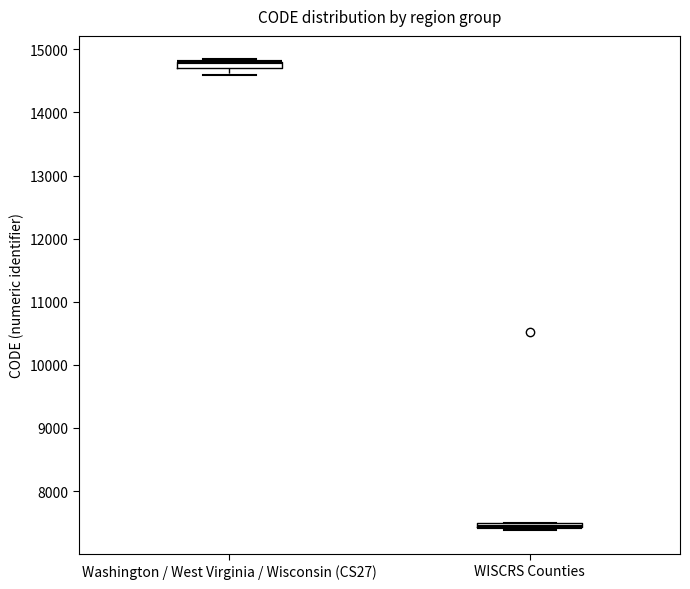

Where is the upper edge of the box for WISCRS Counties on the y-axis? The values are not printed on the chart, so give them approximately, as read against the axis.

7500